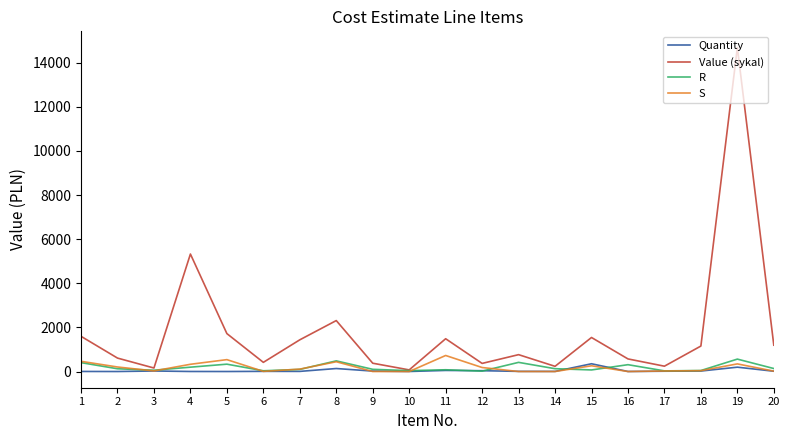

What are all the series names shown in the legend?

Quantity, Value (sykal), R, S